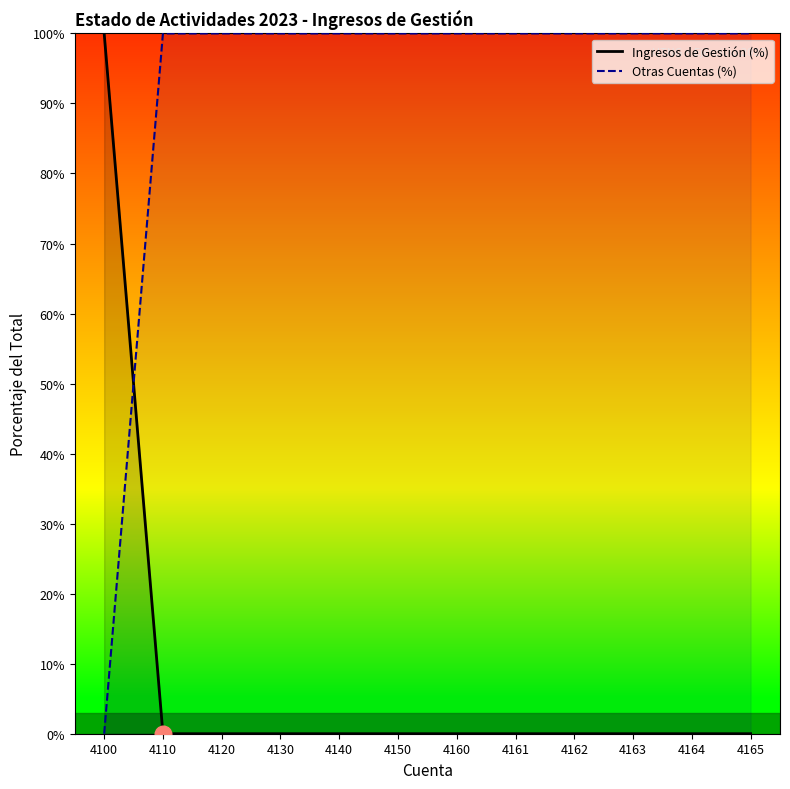

After their last crossing, which series has the higher values: Otras Cuentas (%) or Ingresos de Gestión (%)?

Otras Cuentas (%)